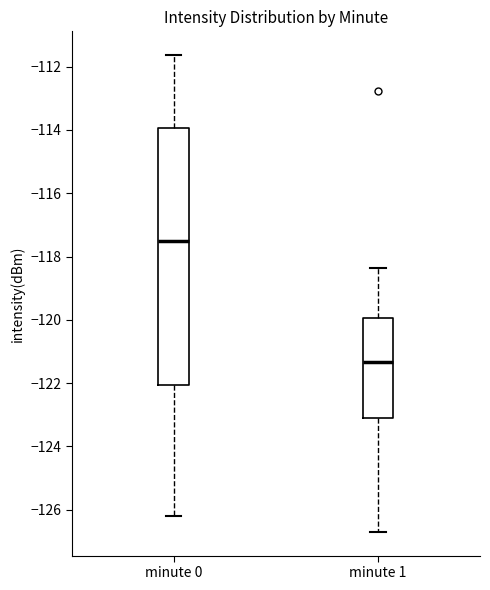

Reading left to right, read every box against the y-axis: the position of its median line, the range the box covers, and the ends of its whiskers. The values are not printed on the chart, so give them approximately, as read against the axis.

minute 0: median -117.6, box -122.0 to -114.0, whiskers -126.2 to -111.6
minute 1: median -121.4, box -123.0 to -120.0, whiskers -126.6 to -118.4